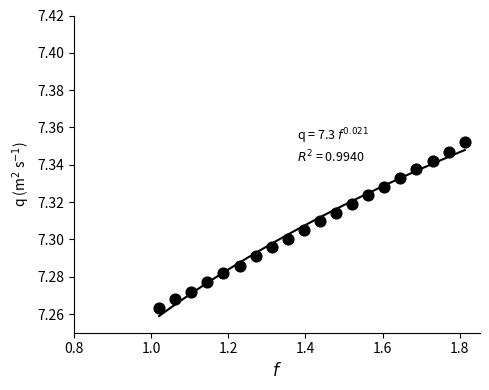

What is the range of X values (max minus min)?

0.8